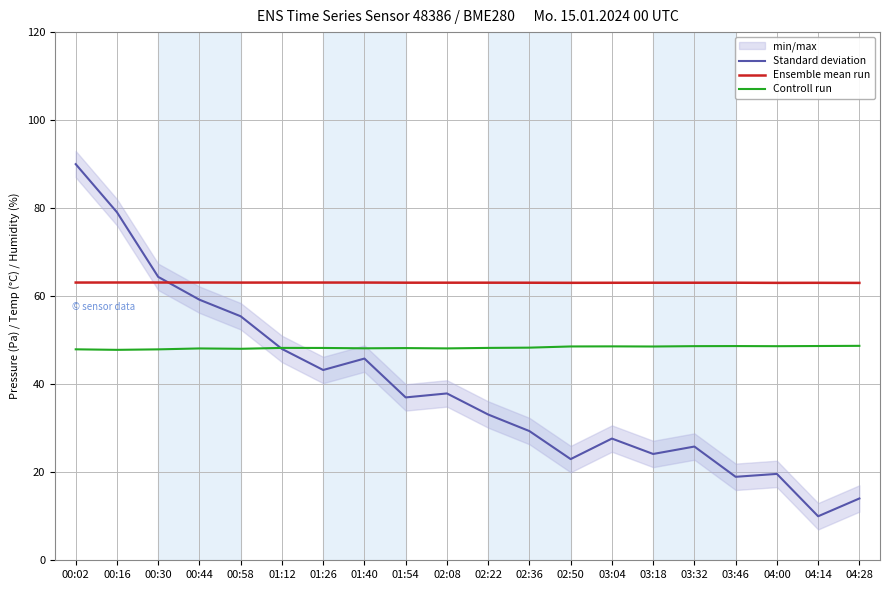

List the series in order of their peak value, highest first.

Standard deviation, Ensemble mean run, Controll run